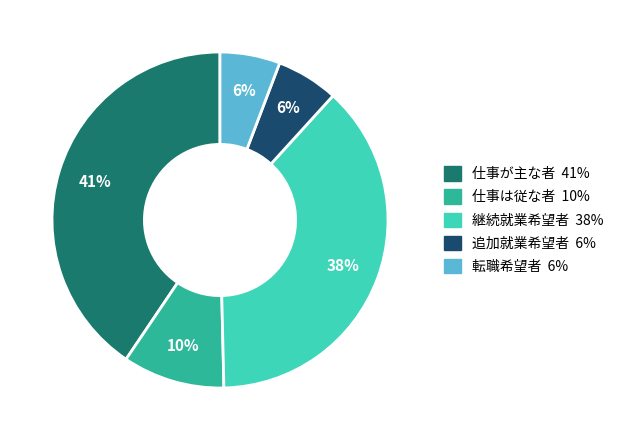

Between 仕事が主な者 and 継続就業希望者, which is larger?

仕事が主な者